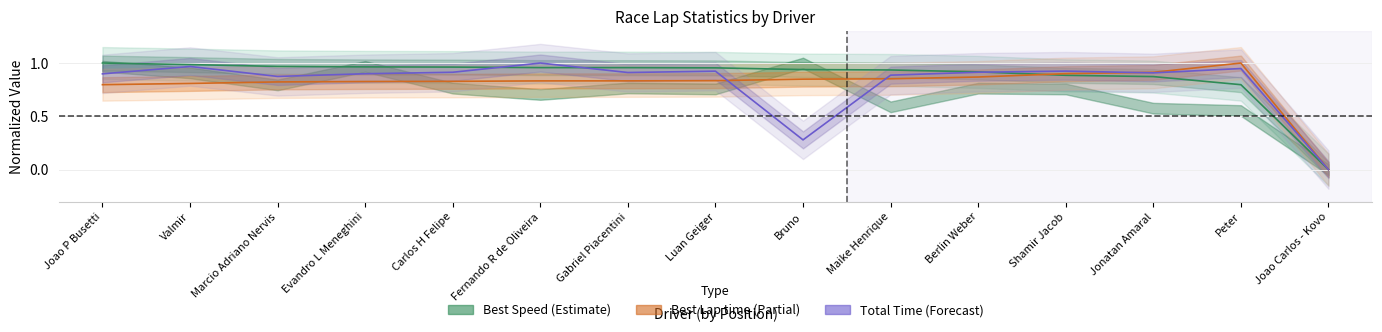

How many times do Best Lap time and Best Speed cross each other?

1